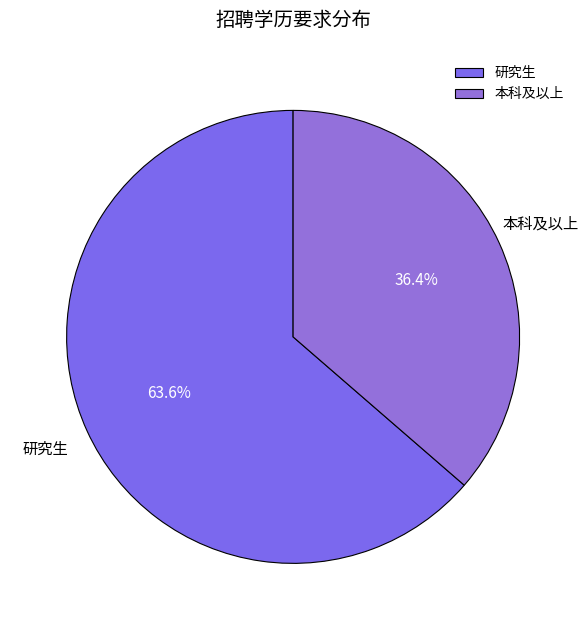

Does 本科及以上 represent more than half of the total?

No